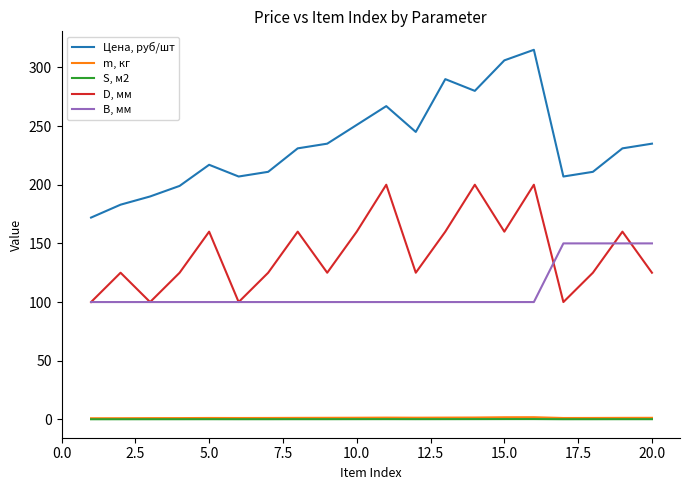

Which series has the widest spread of values?

Цена, руб/шт